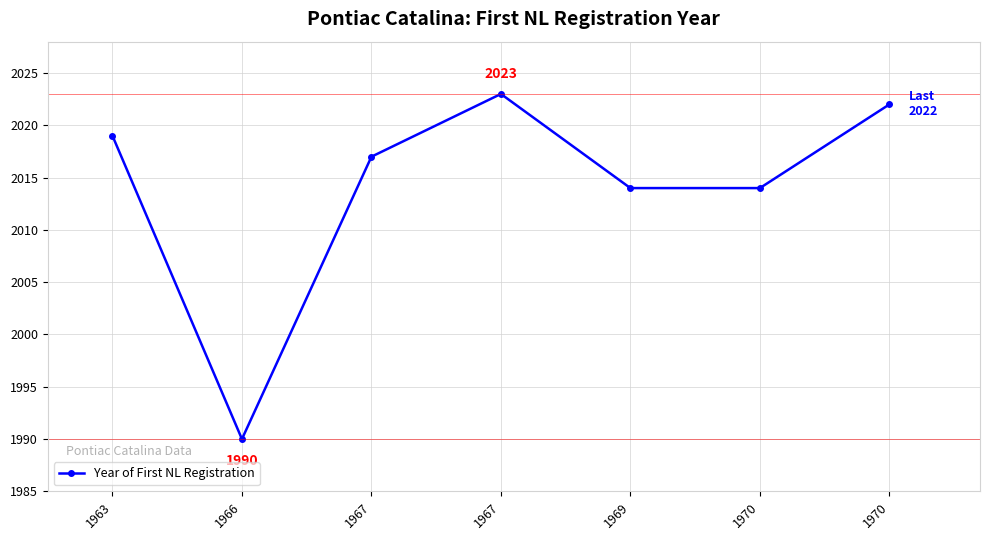

How many categories are shown in the chart?

7